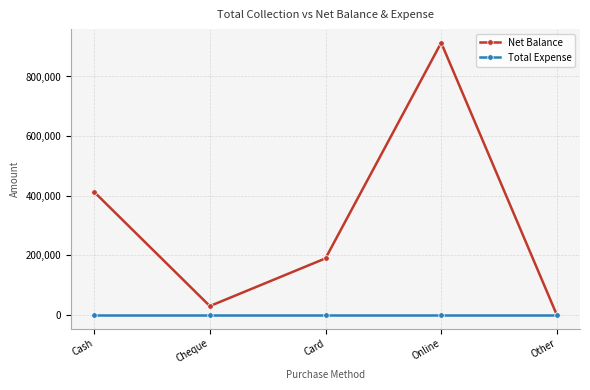

Between Cash and Cheque, which series saw the biggest shift?

Net Balance